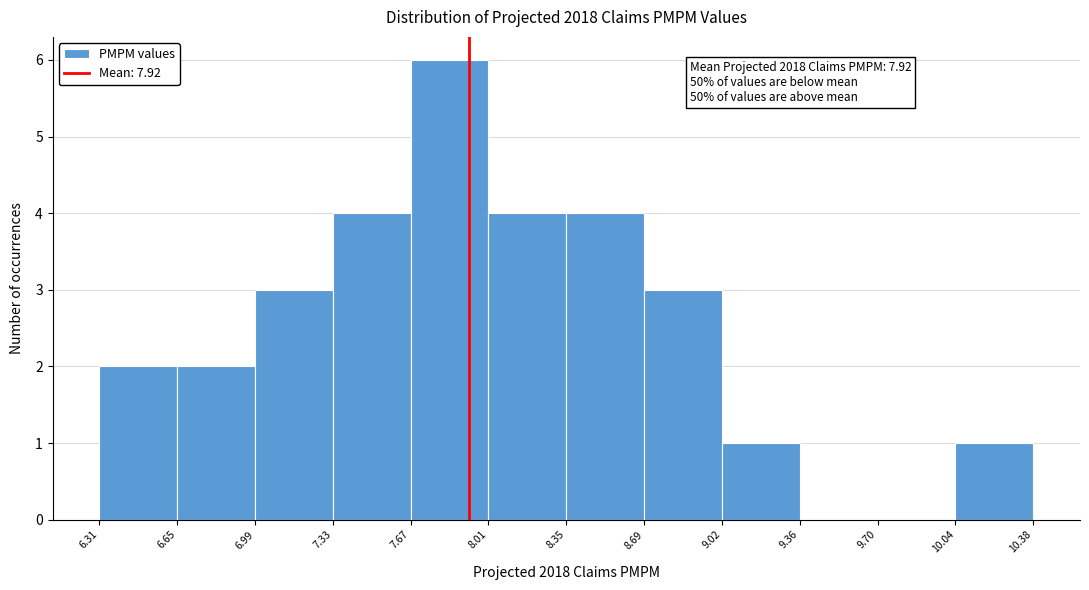

Over which range of the x-axis is the bar tallest?

7.67 to 8.01